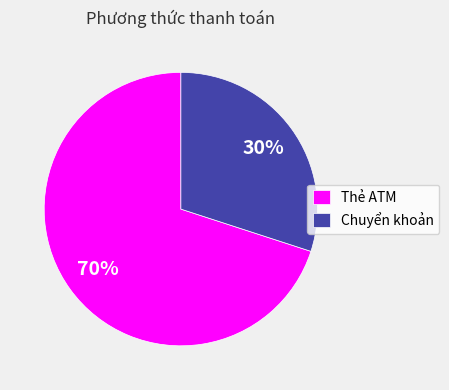

Which category has the biggest portion of the pie?

Thẻ ATM